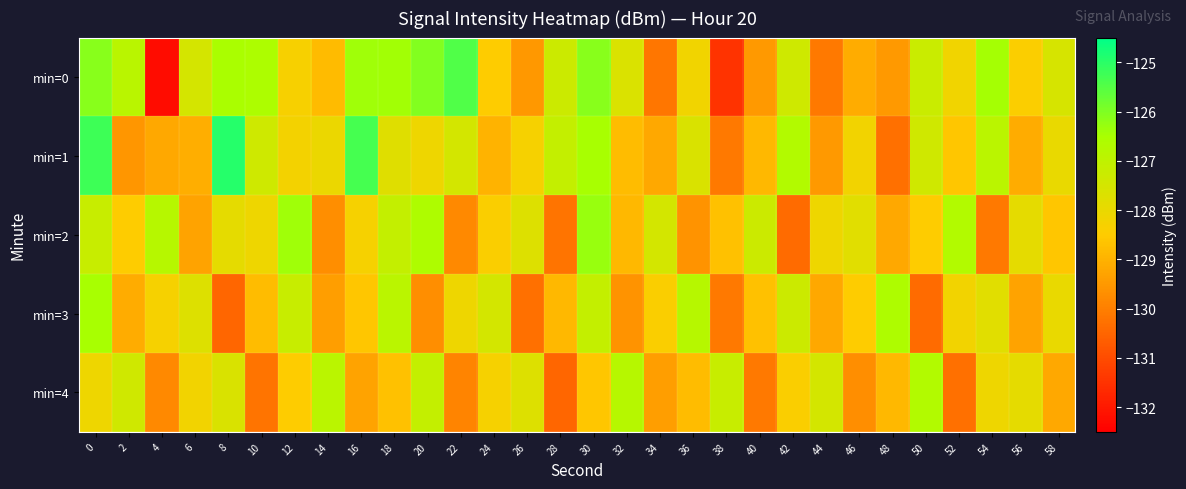

At how many categories does at least one series exceed -127?

19